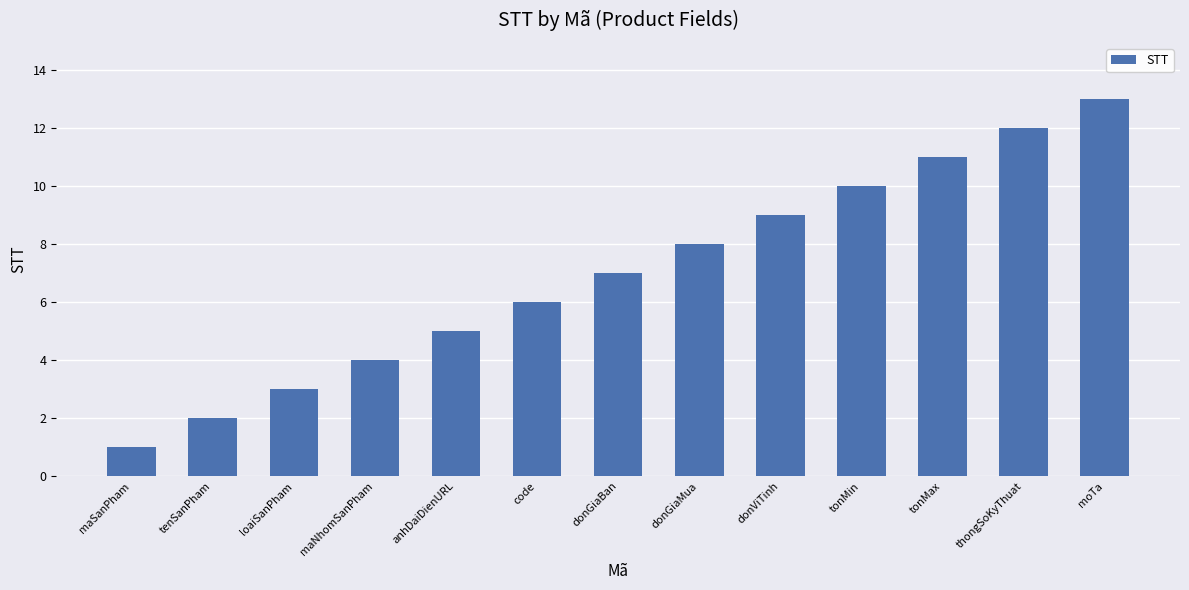

What is the minimum value shown in the chart?

1